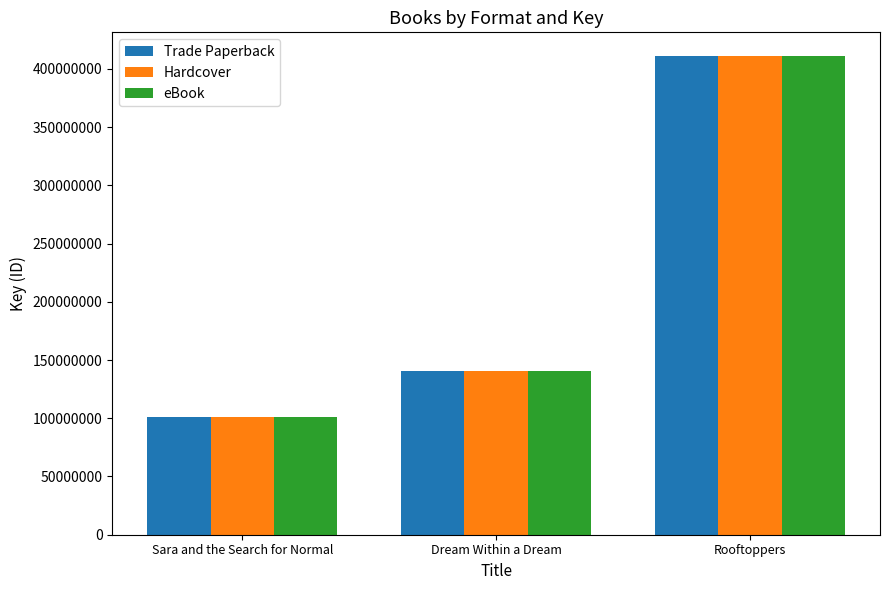

How many bars are there in total?

9